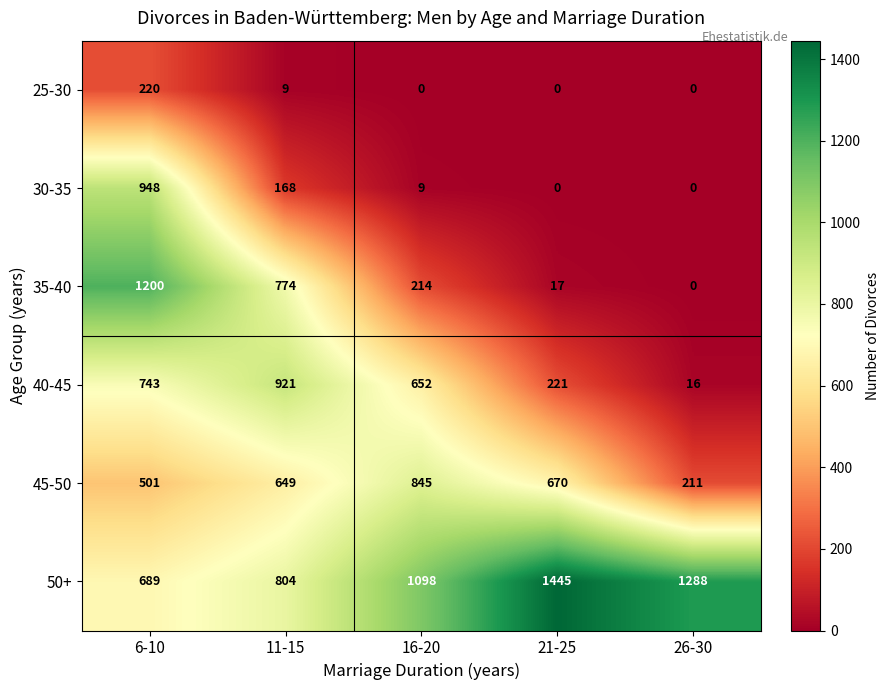

What is the difference between the 30-35 values at 26-30 and 16-20?

9